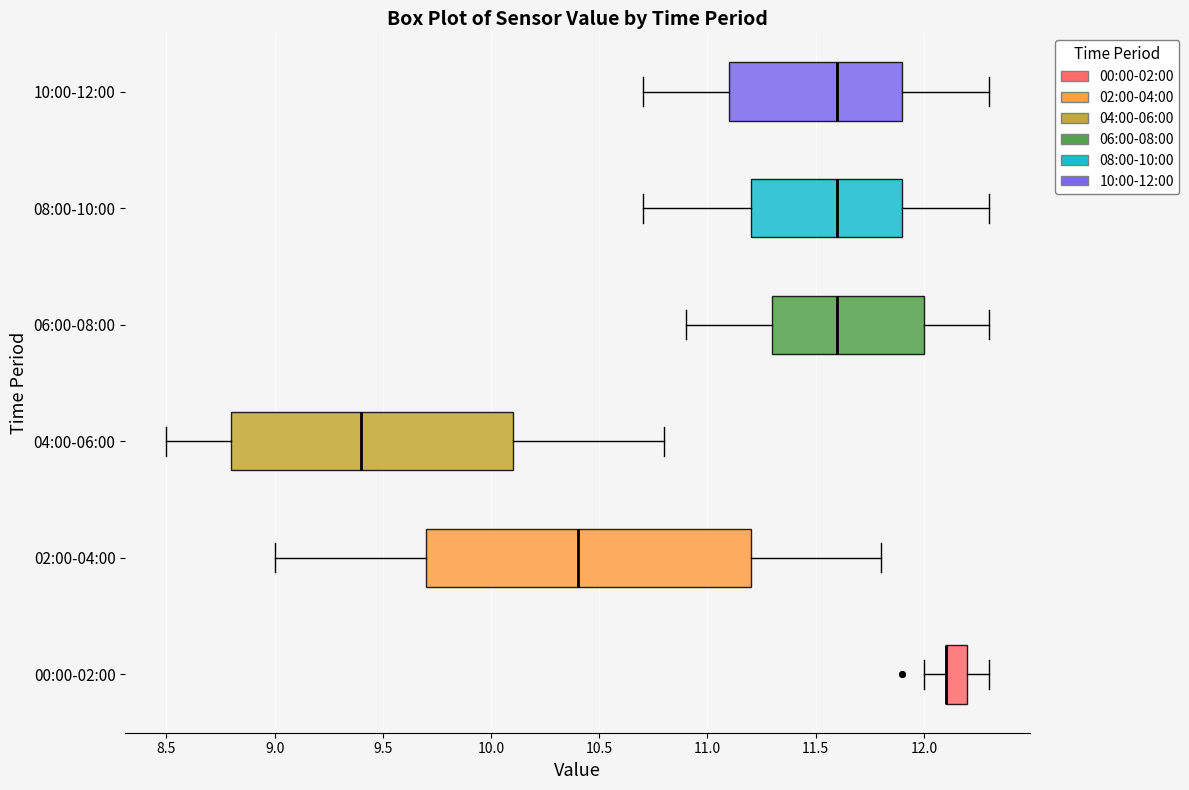

Where does the left whisker of the box for 00:00-02:00 end on the x-axis? The values are not printed on the chart, so give them approximately, as read against the axis.

12.0